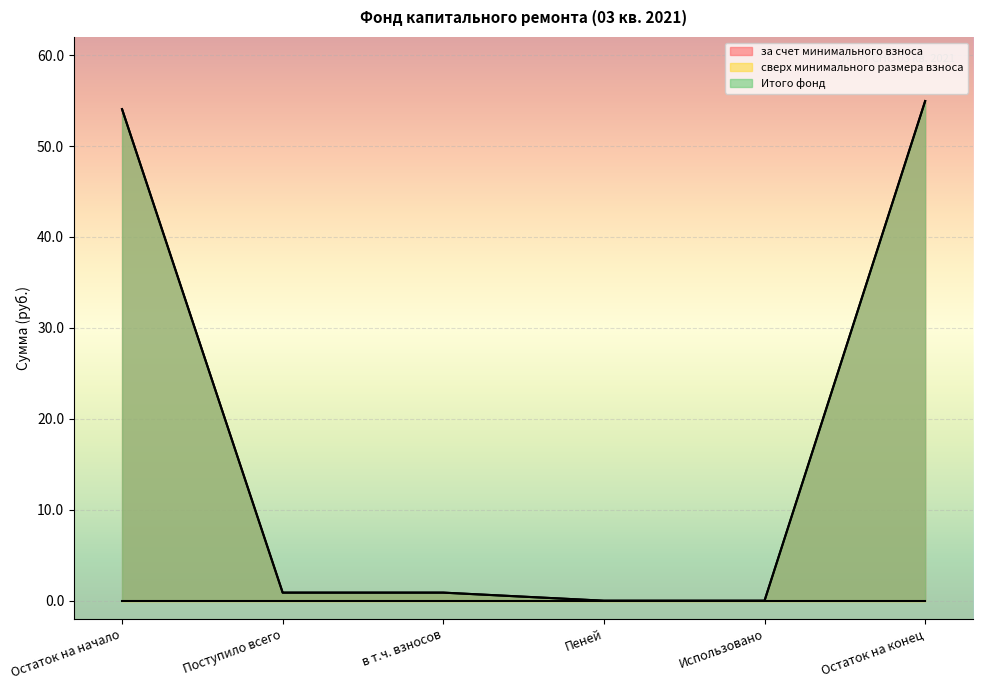

How many positive values does the Итого фонд series have?

4